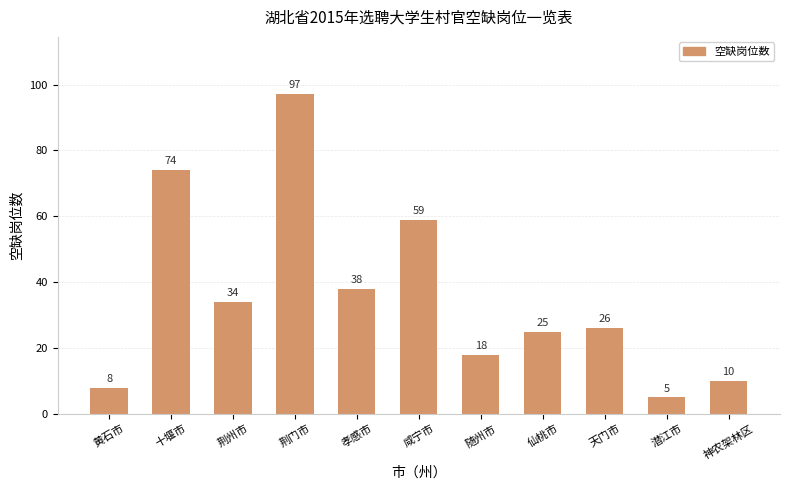

What is the value of the 1st bar from the left?

8